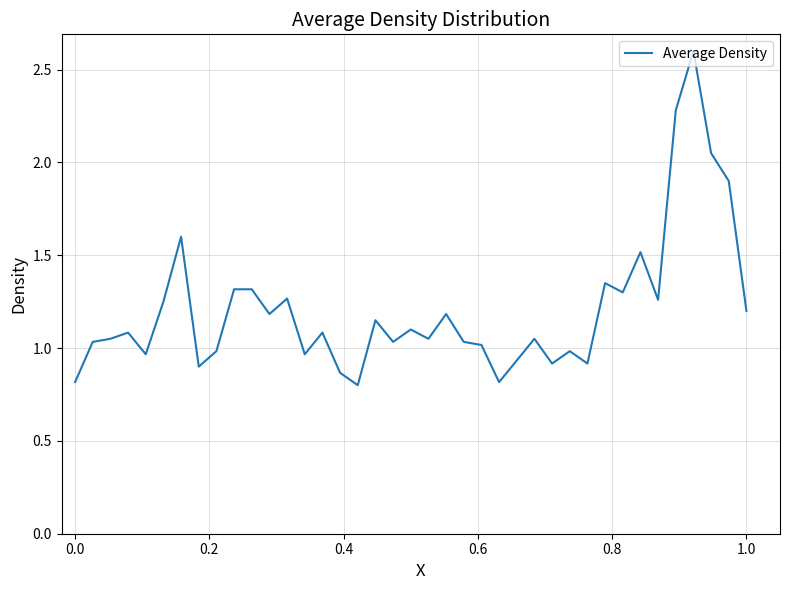

What is the difference between the maximum and minimum values?

1.8